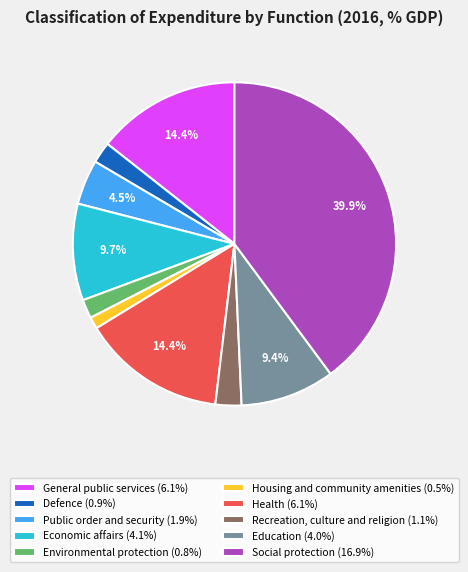

What is the smallest slice in the pie chart?

Housing and community amenities